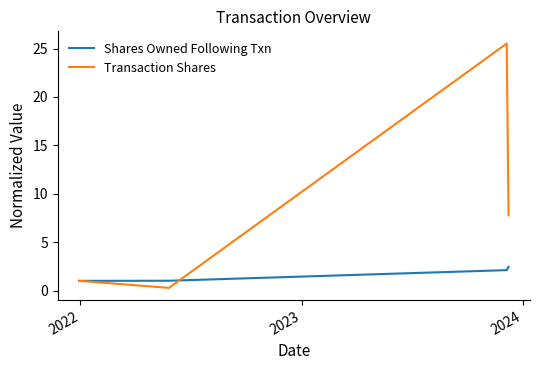

What is the difference between the maximum and second lowest values in the Transaction Shares series?

24.5